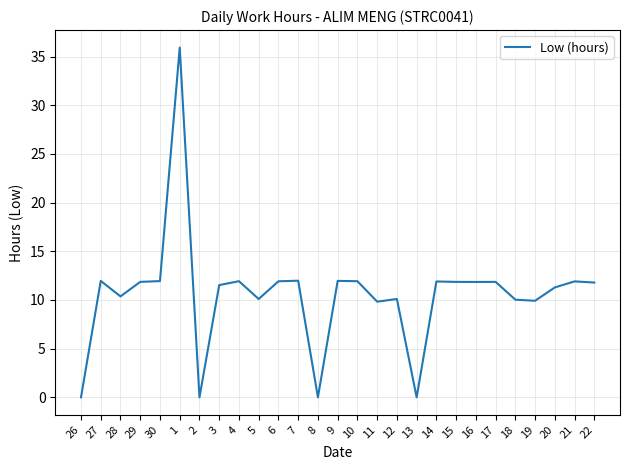

What position from the left is 2?

7